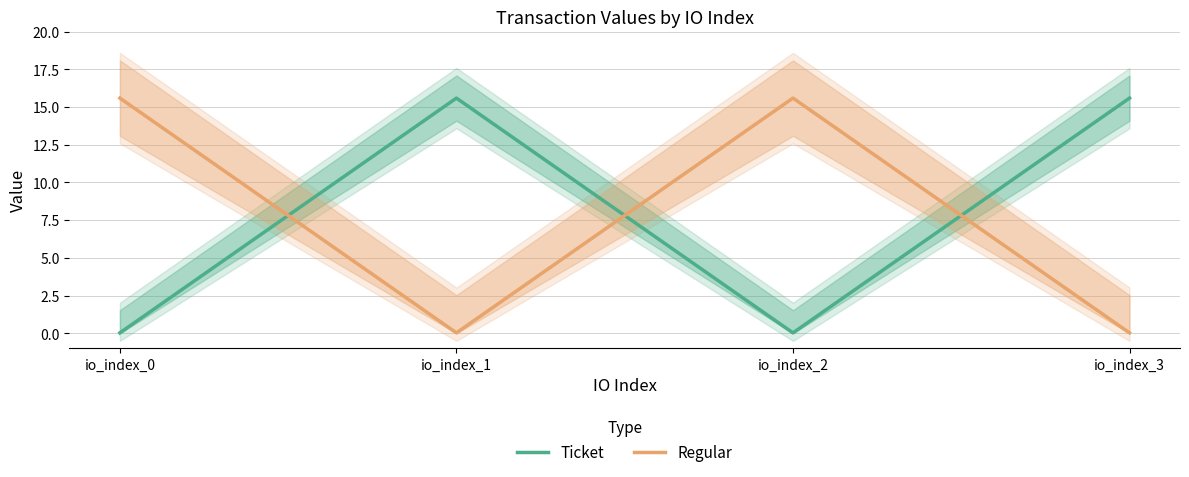

True or false: Ticket has more than 2 points higher than both neighbors.

False